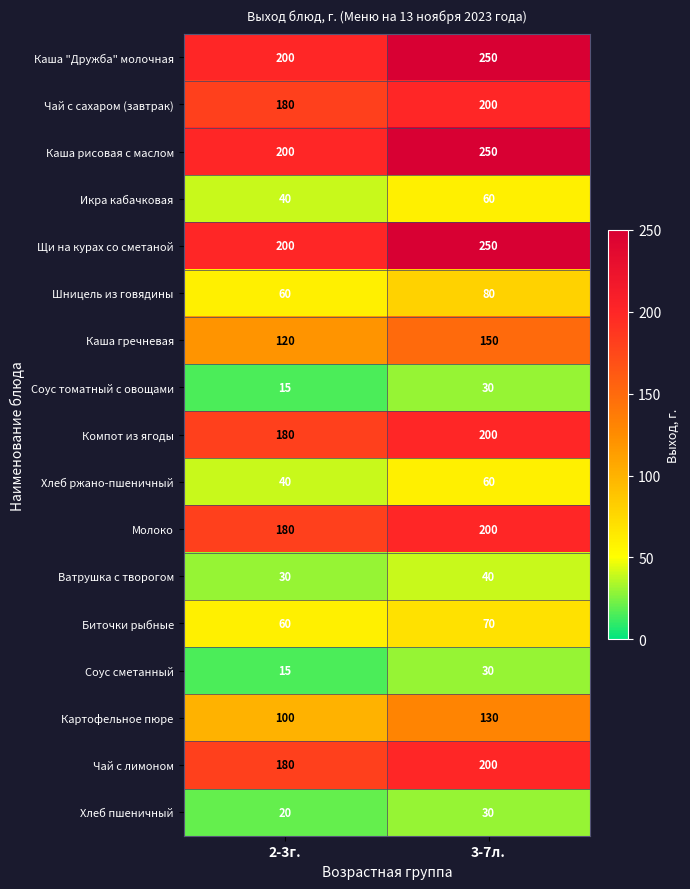

What is the lowest value of the Картофельное пюре series?

100